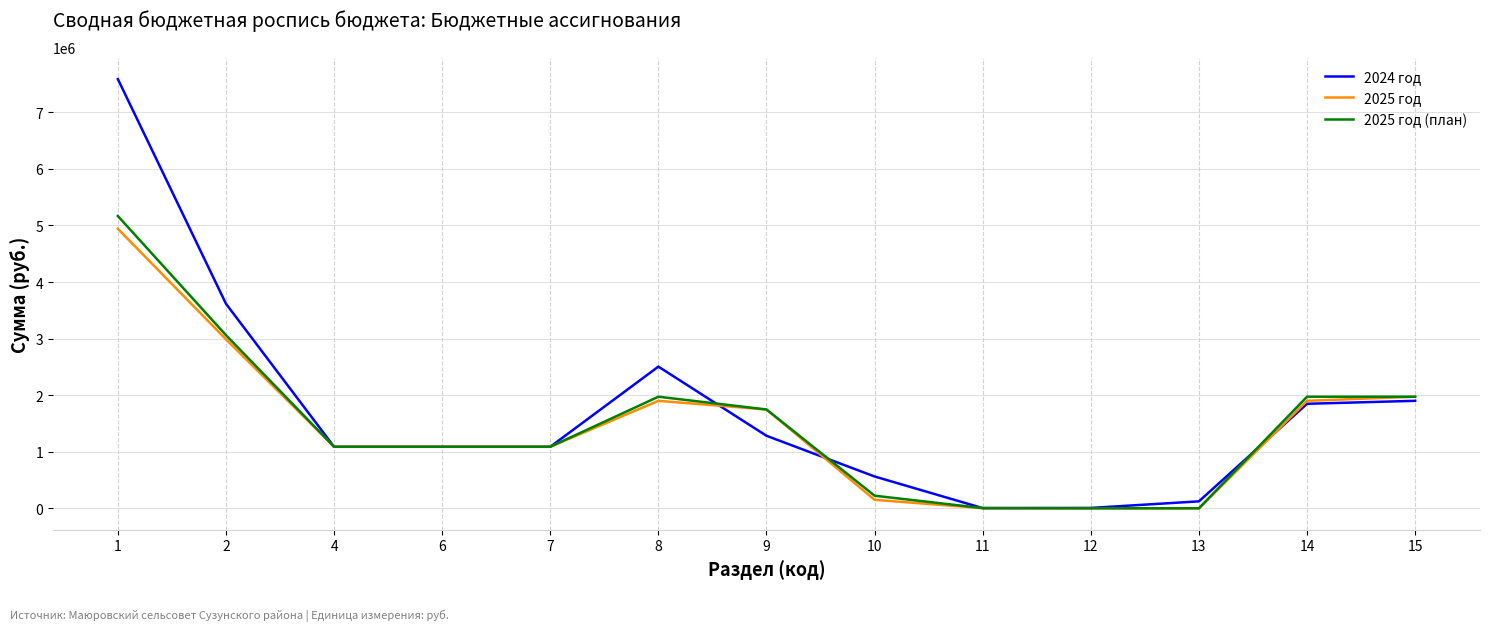

Which series has the widest spread of values?

2024 год